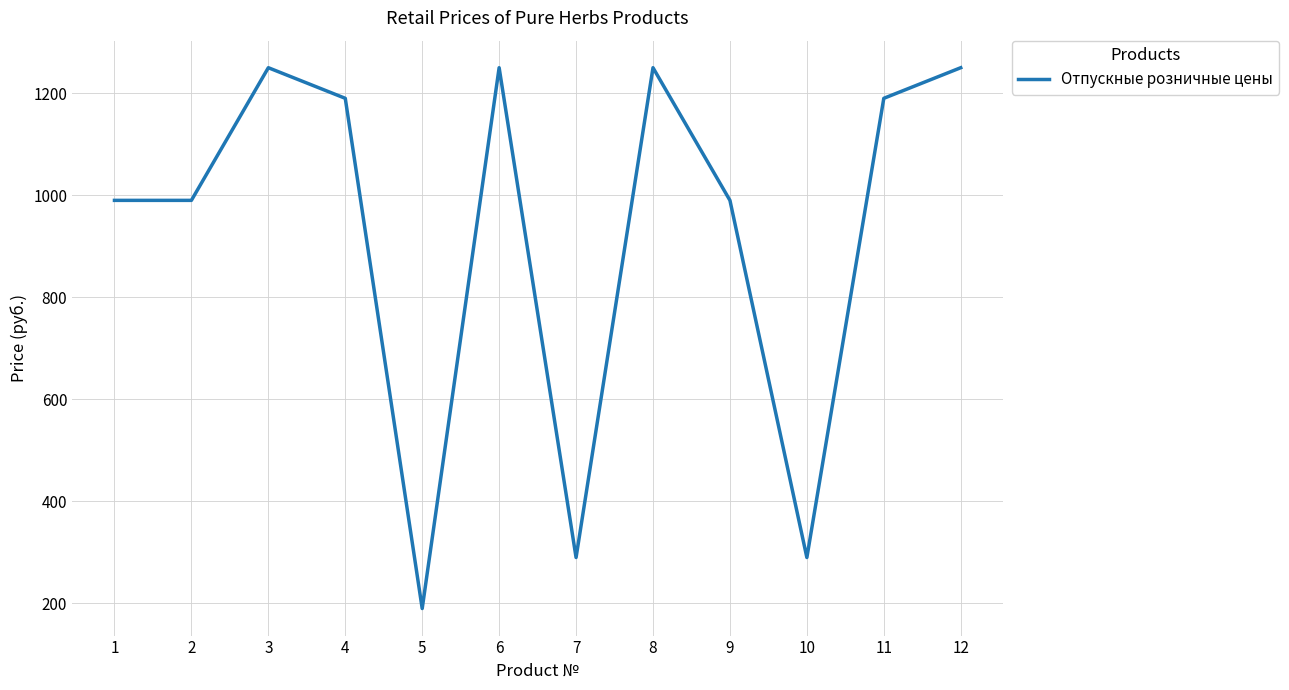

Where is the first local maximum?

3